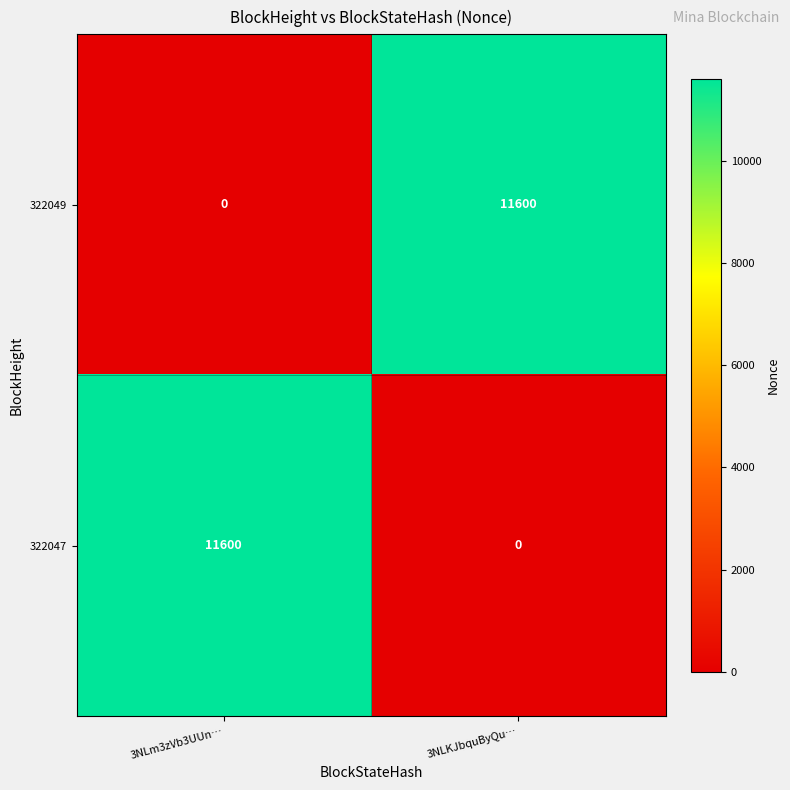

What is the sum of the 322047 values at 3NLm3zVb3UUn… and 3NLKJbquByQu…?

11600